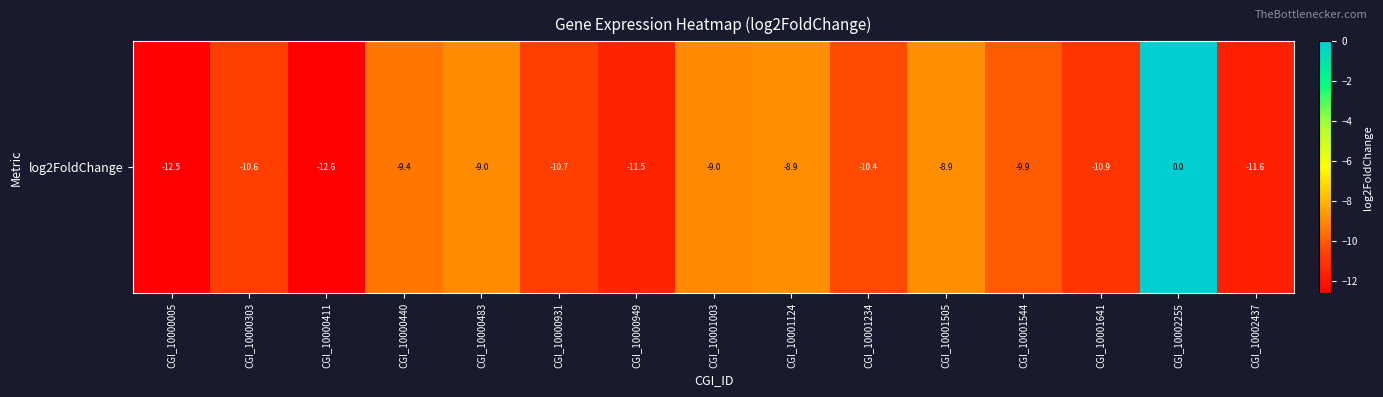

Count the number of data series in this chart.

1